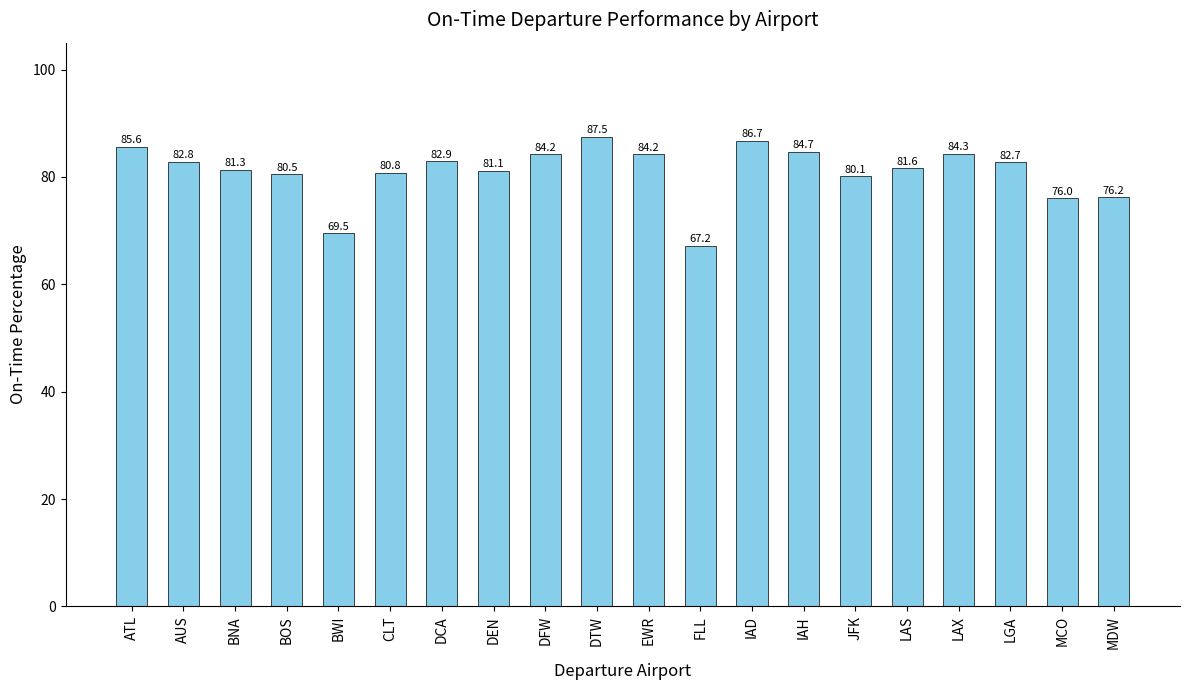

Does the chart contain any negative values?

No